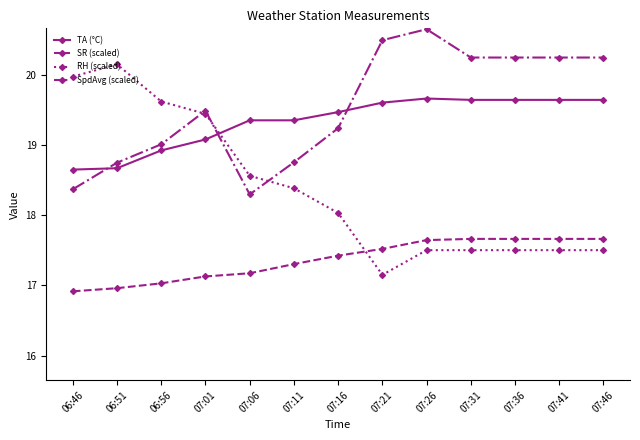

What is the smallest value displayed?

16.9